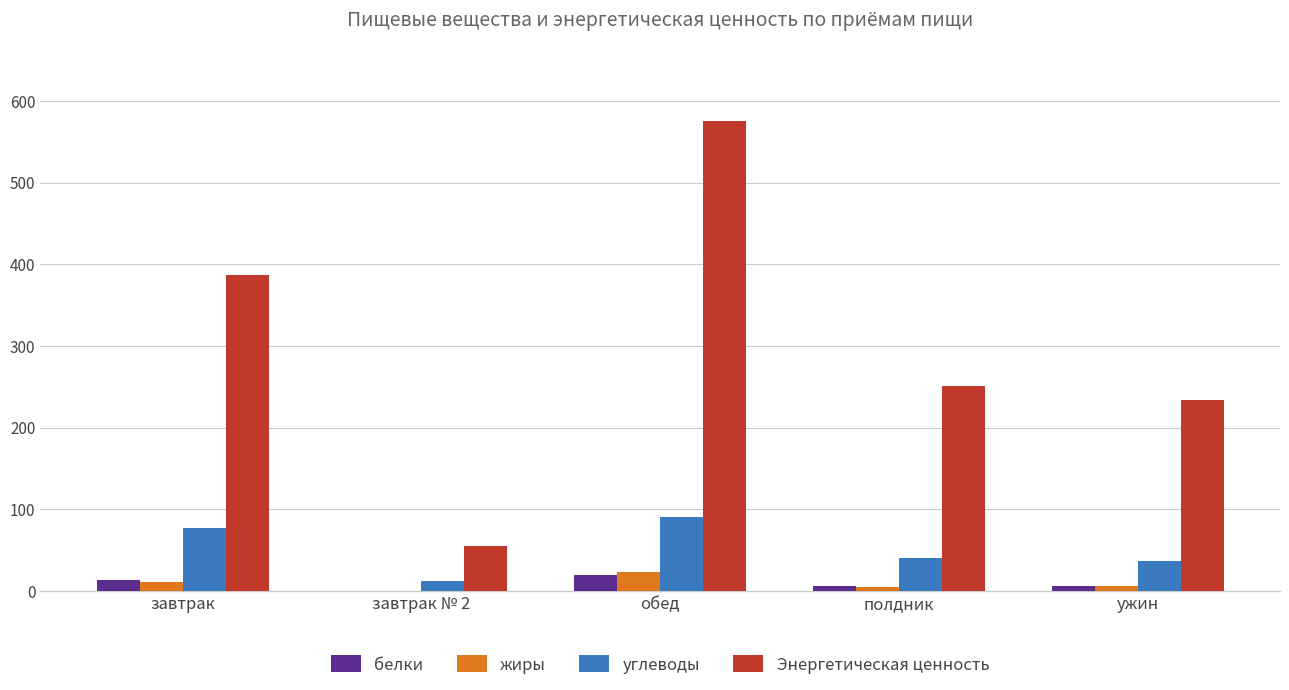

Between завтрак and обед, which series saw the biggest shift?

Энергетическая ценность